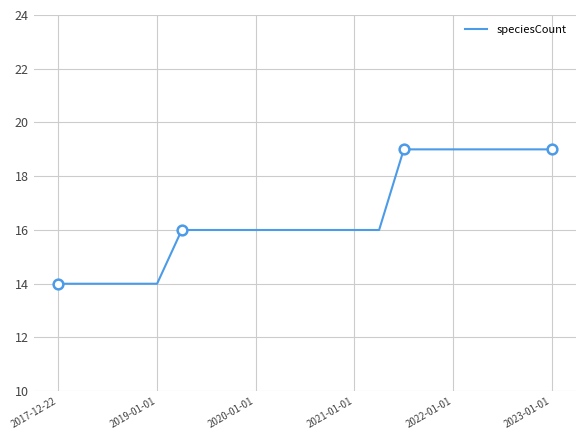

What is the sum of all values?

347